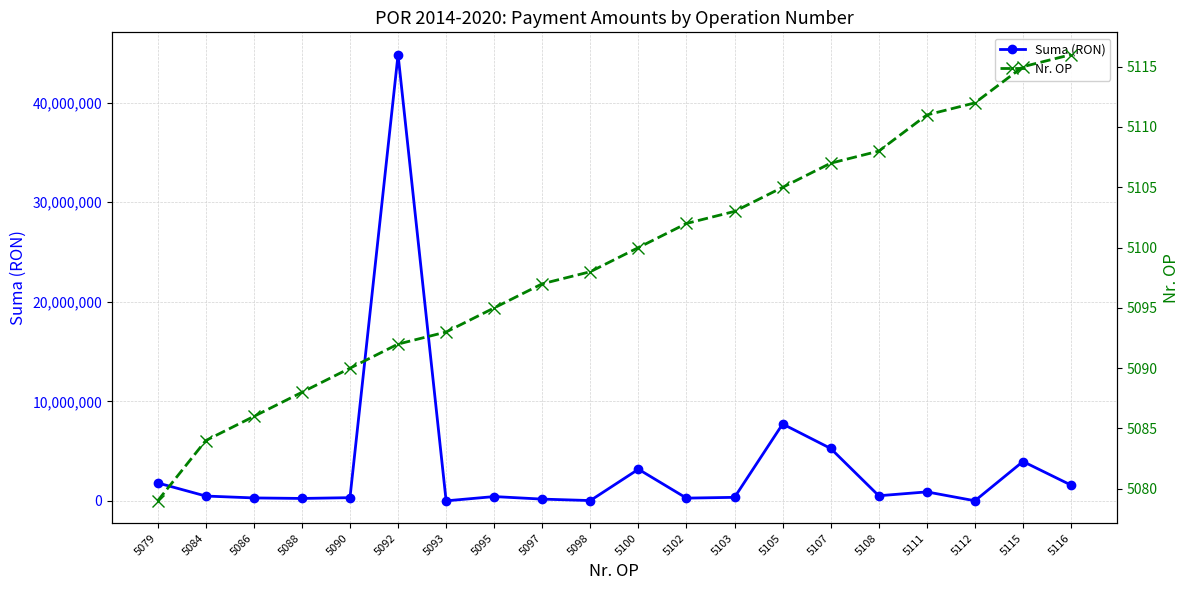

True or false: Suma (RON) has more than 0 interior local peaks.

True